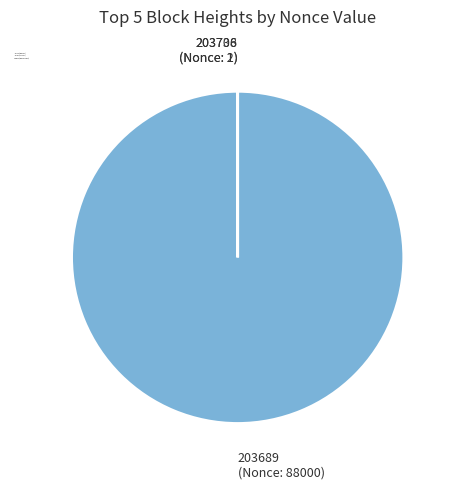

What is the largest slice in the pie chart?

203689 (Nonce: 88000)